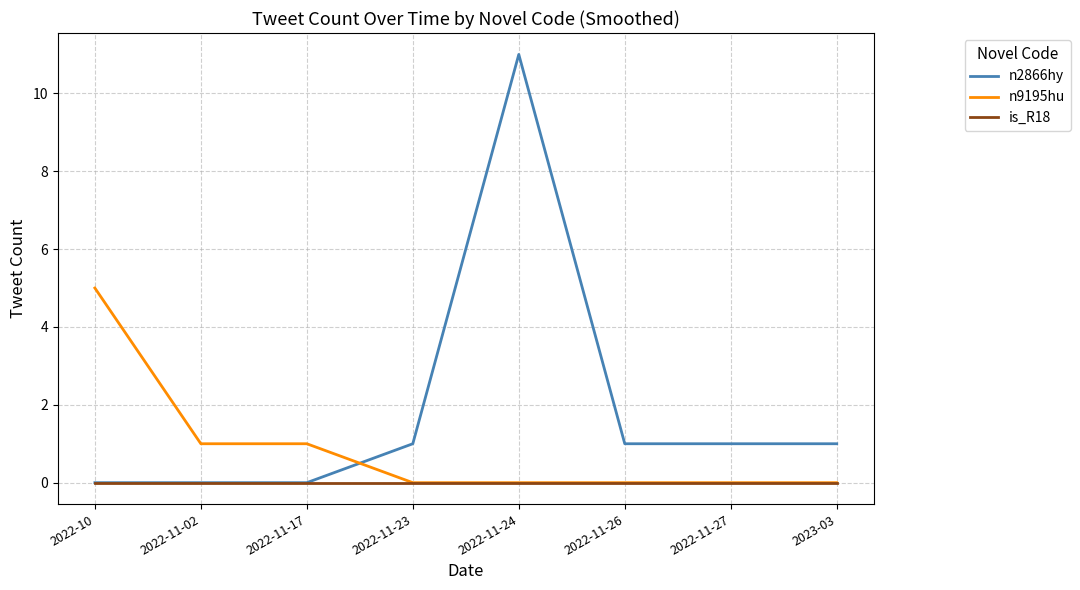

Reading right to left, extract all data points from this chart.

n2866hy: 1	1	1	11	1	0	0	0
n9195hu: 0	0	0	0	0	1	1	5
is_R18: 0	0	0	0	0	0	0	0